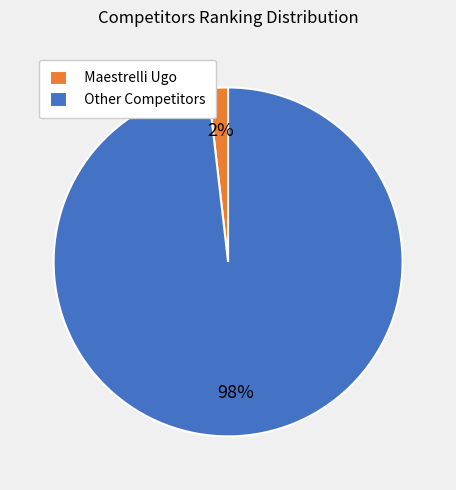

Between Other Competitors and Maestrelli Ugo, which is larger?

Other Competitors